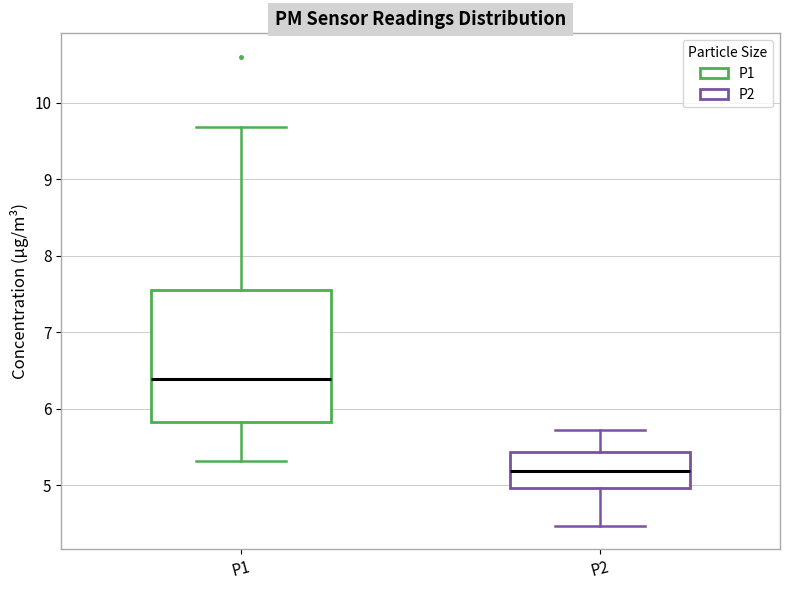

Reading left to right, transcribe this box plot: for each box, give where its median line is, the range the box spans, and where its two whiskers end, as read against the y-axis. The values are not printed on the chart, so give them approximately, as read against the axis.

P1: median 6.4, box 5.8 to 7.6, whiskers 5.3 to 9.7
P2: median 5.2, box 5.0 to 5.4, whiskers 4.5 to 5.7